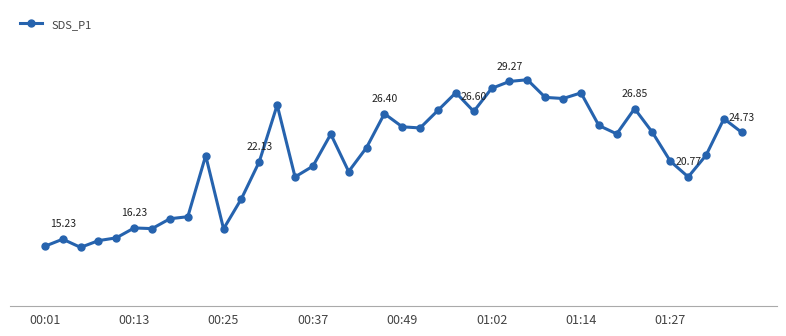

Does the chart have visible grid lines?

Yes